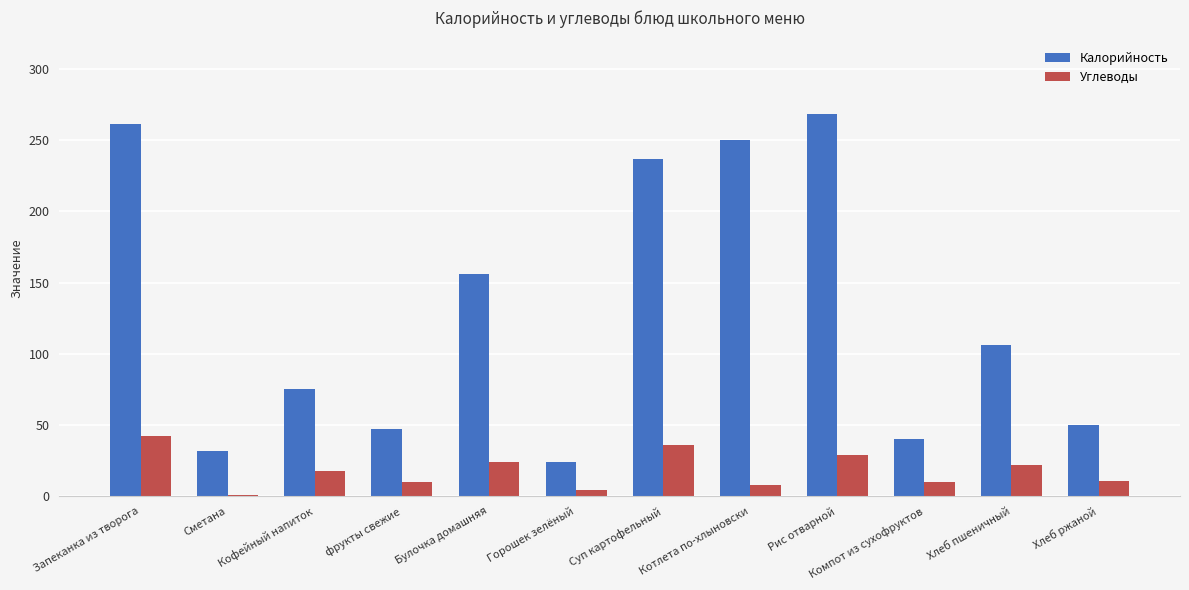

How many data points does each series have?

12